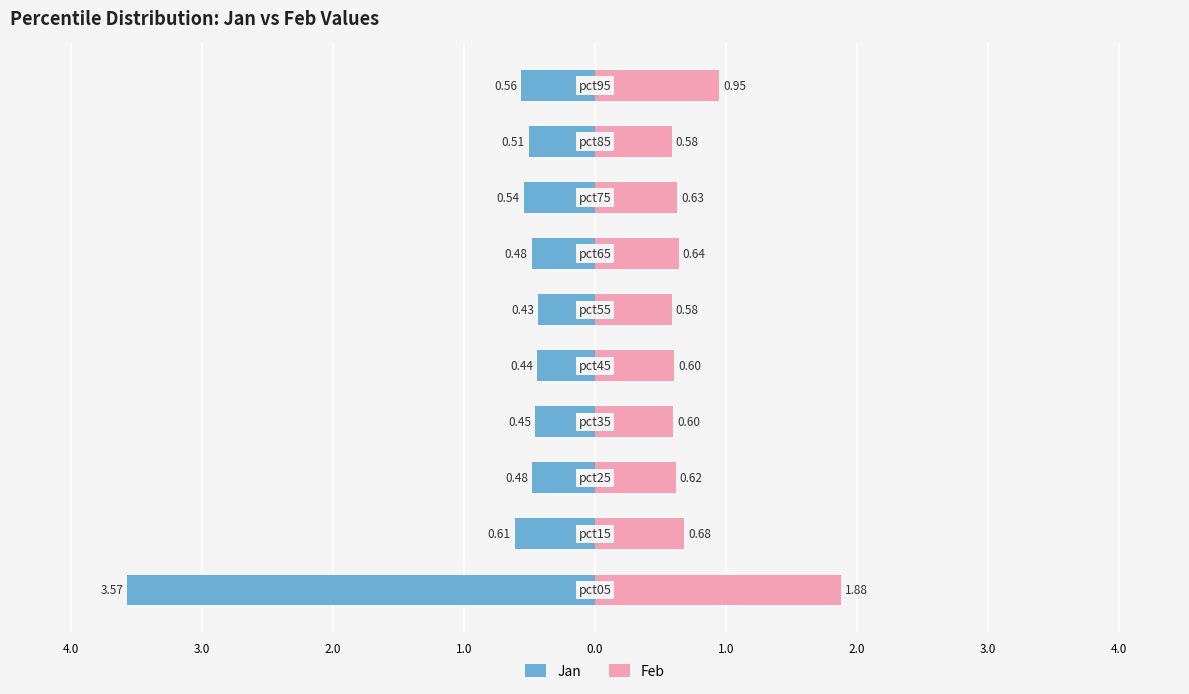

Which series has the largest range (max minus min)?

Jan